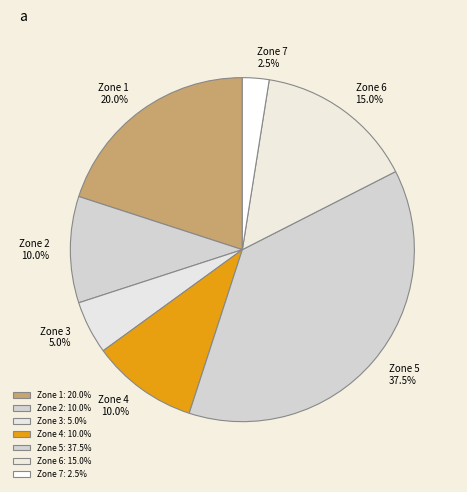

What is the ratio of the value at Zone 6 to the value at Zone 3?

3.0